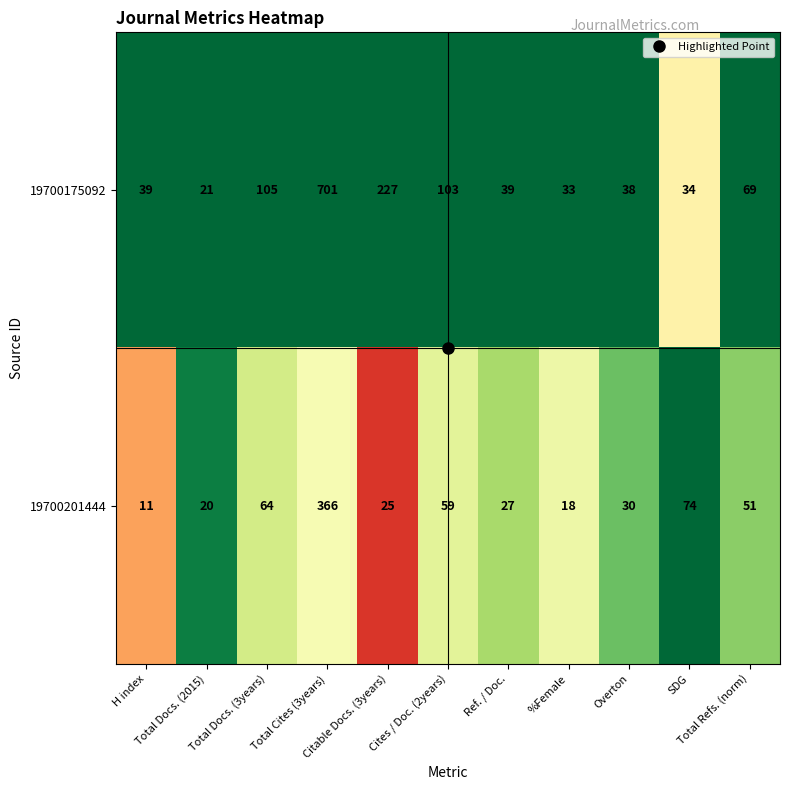

What is the difference between the second highest and minimum values in the 19700201444 series?

63